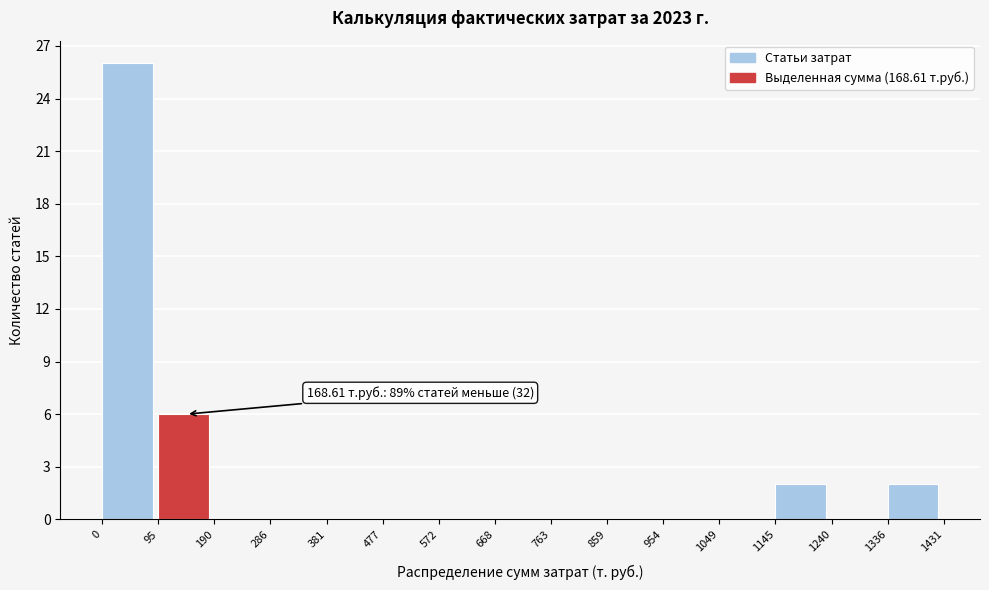

Over which range of the x-axis is the bar tallest?

0 to 95